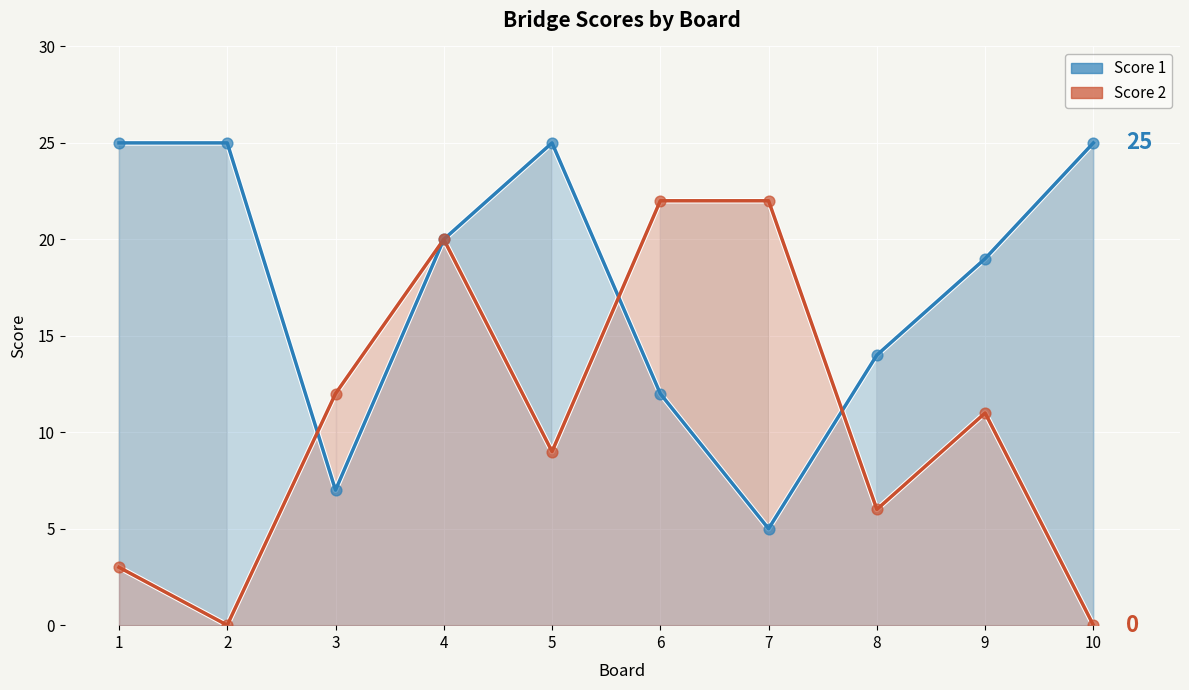

At which category is the sum across all series the highest?

4